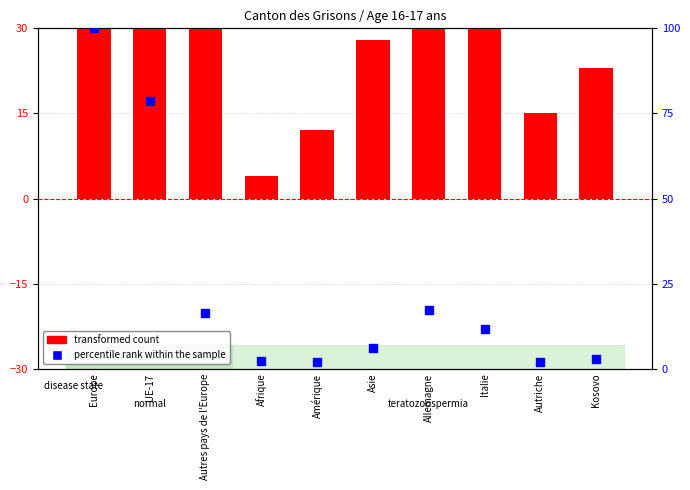

Which series has the largest total across all categories?

transformed count